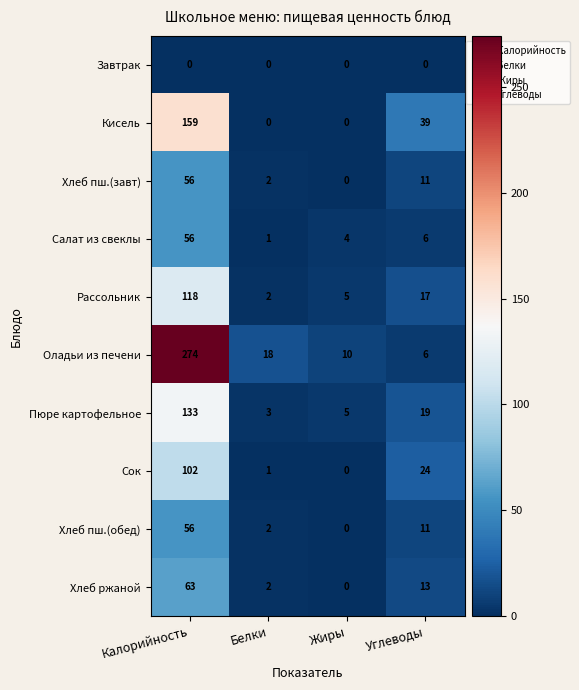

At which label is Салат из свеклы closest to 28?

Углеводы